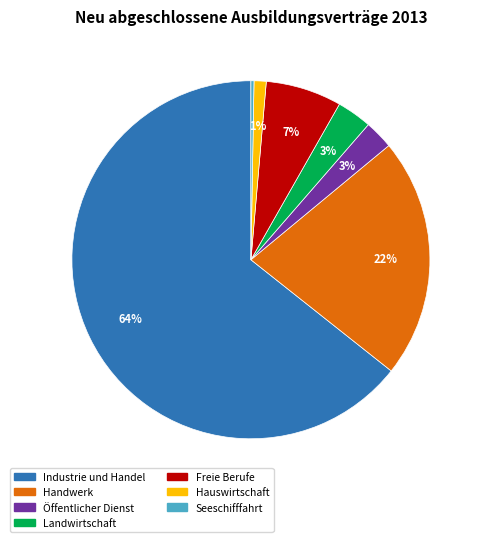

True or false: Öffentlicher Dienst accounts for 3% of the total.

True